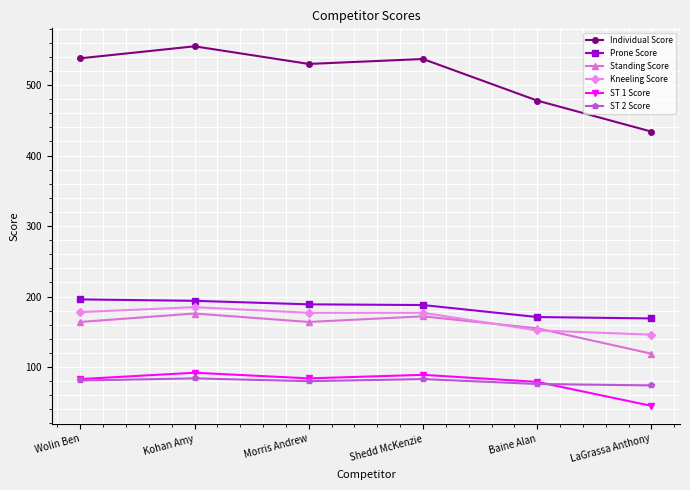

What is the difference between the second highest and minimum values in the ST 2 Score series?

9